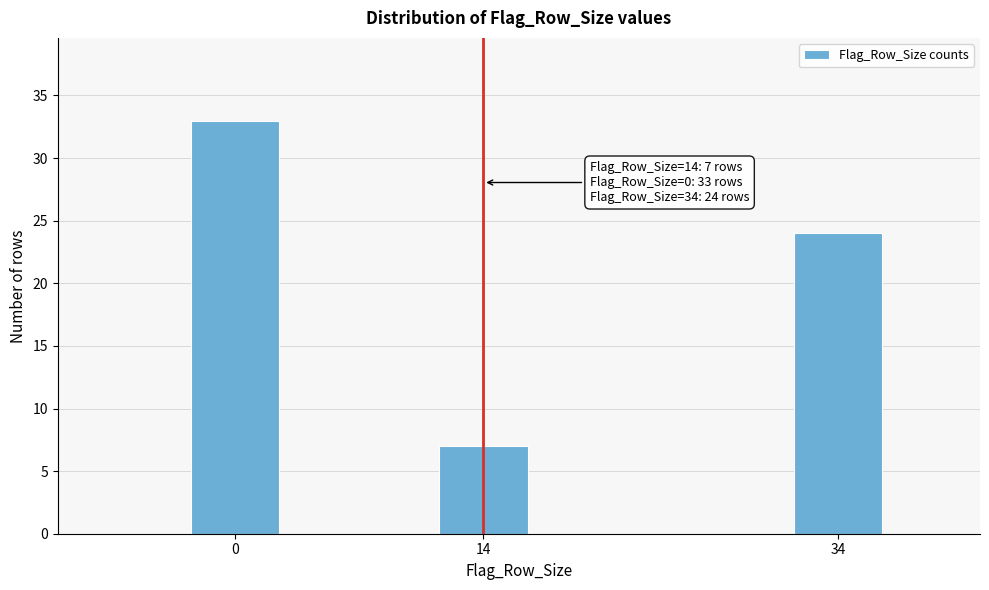

Reading left to right, transcribe all the data shown in this chart.

33	7	24